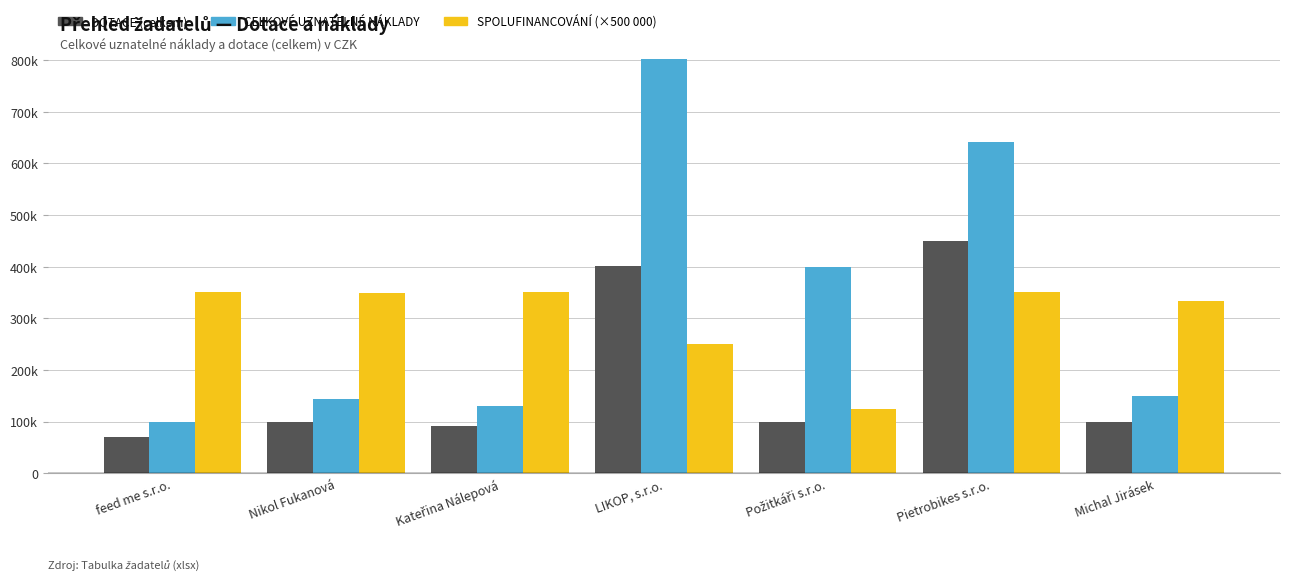

Is the value of DOTACE (celkem) at Nikol Fukanová greater than the value of SPOLUFINANCOVÁNÍ (×500 000) at Michal Jirásek?

No